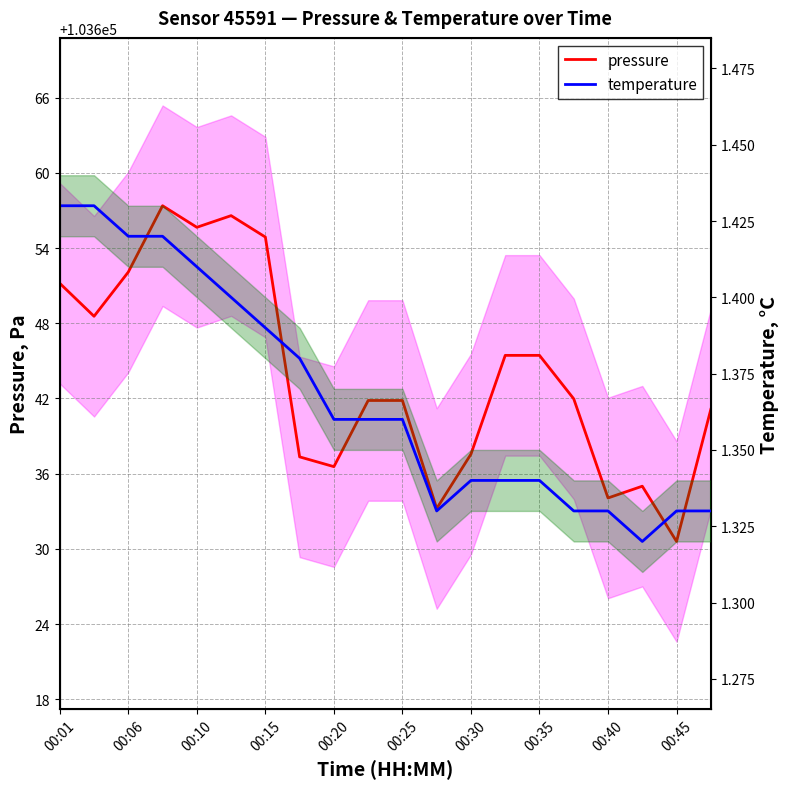

How many interior local peaks does the pressure series have?

3